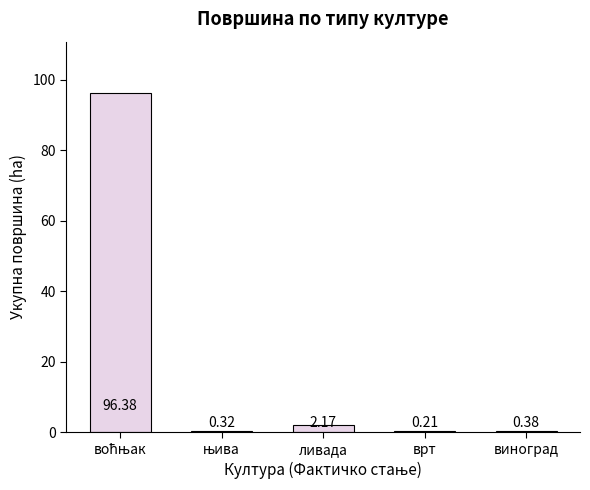

What is the change in value from врт to виноград?

+0.2